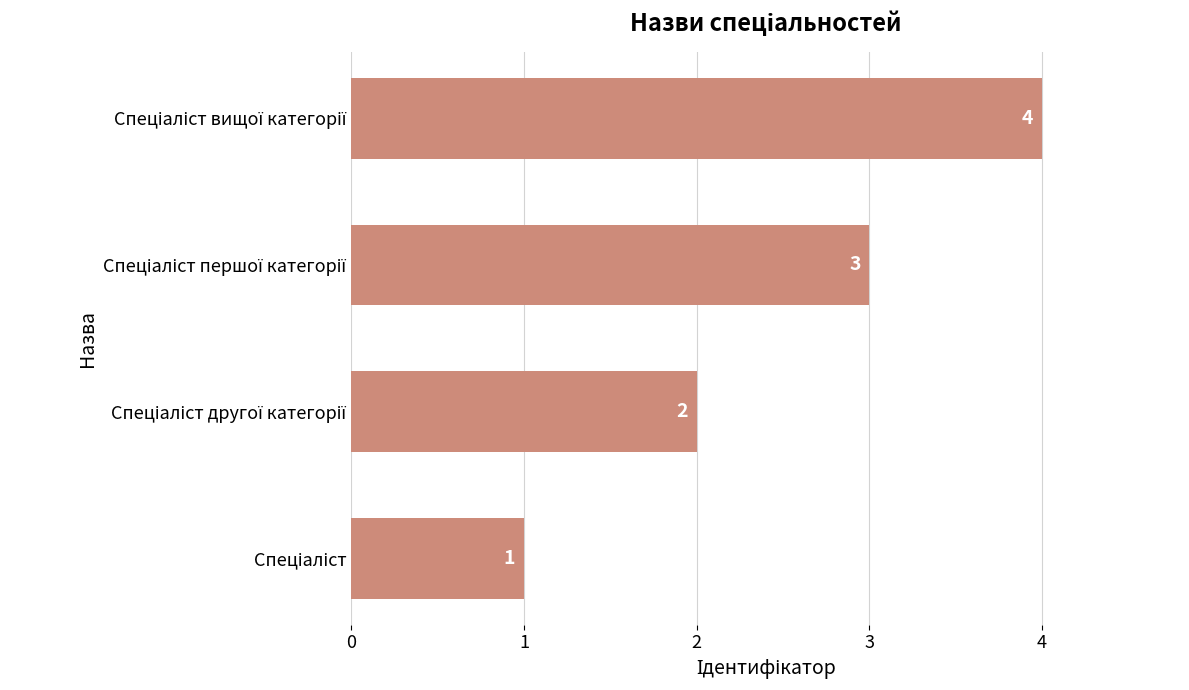

What is the maximum value shown in the chart?

4